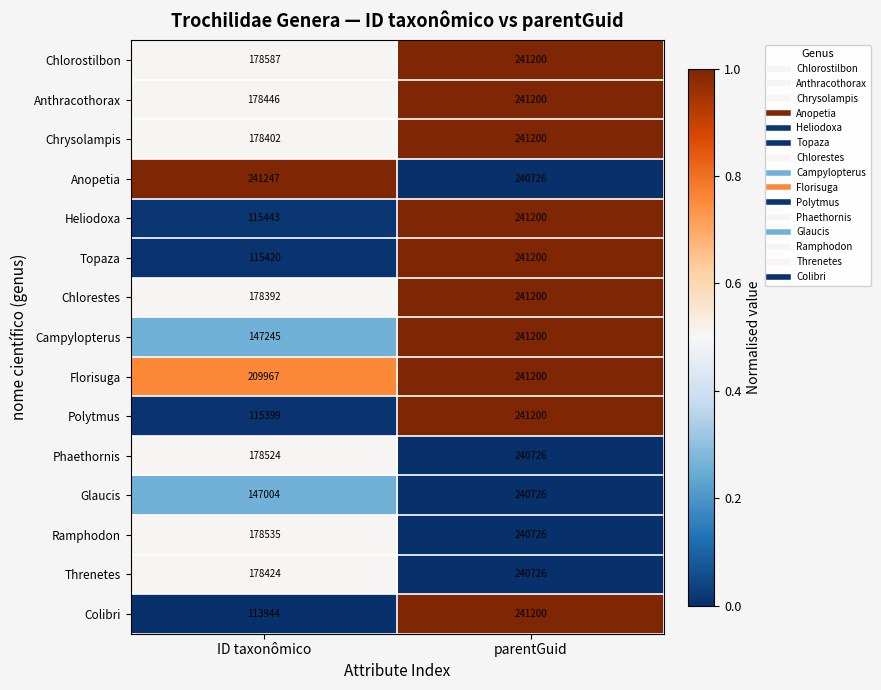

What is the average value of the Phaethornis series?

209625